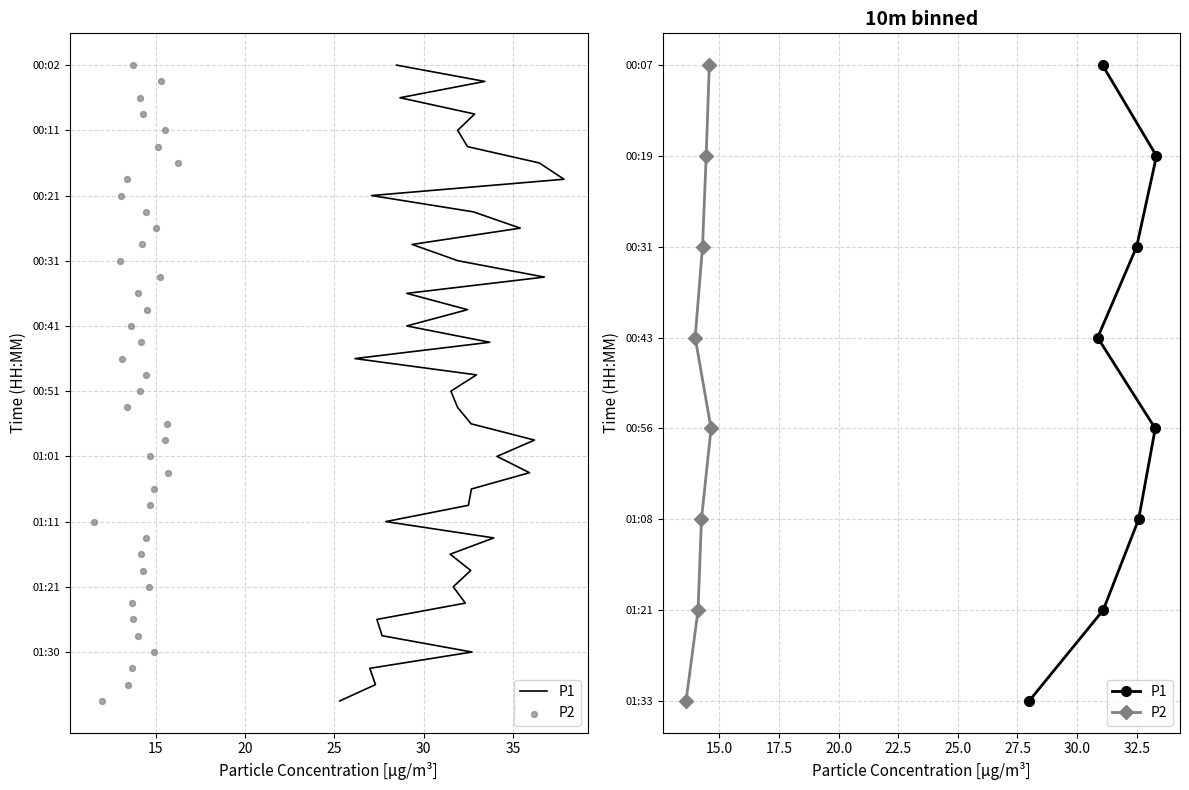

Is the value of P1 at 10 greater than the value of P2 at 20?

No